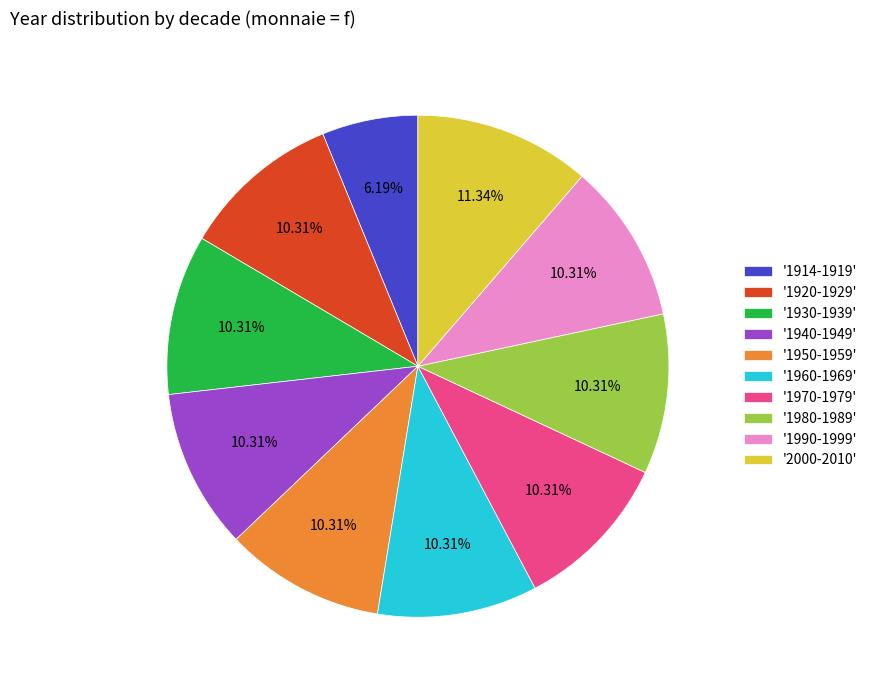

Approximately how many times larger is the value at '1940-1949' compared to '1980-1989'?

1.0